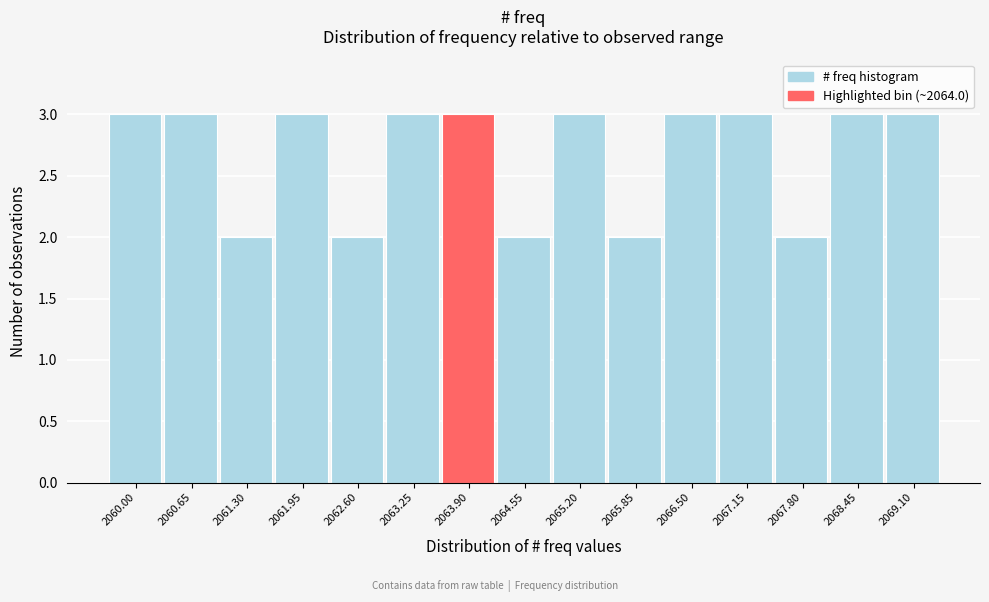

Reading right to left, transcribe all the data shown in this chart.

2069.10=3	2068.45=3	2067.80=2	2067.15=3	2066.50=3	2065.85=2	2065.20=3	2064.55=2	2063.90=3	2063.25=3	2062.60=2	2061.95=3	2061.30=2	2060.65=3	2060.00=3